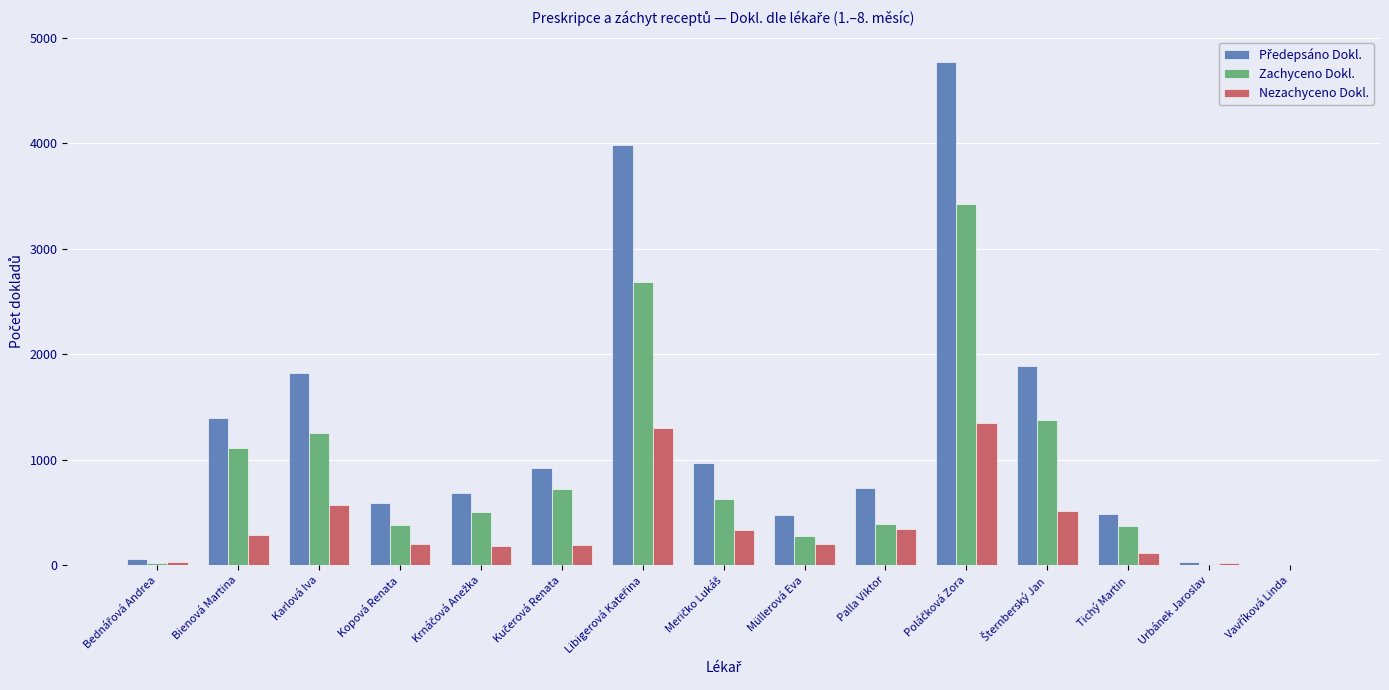

True or false: Zachyceno Dokl. has a value of 1259.0 at Karlová Iva.

True